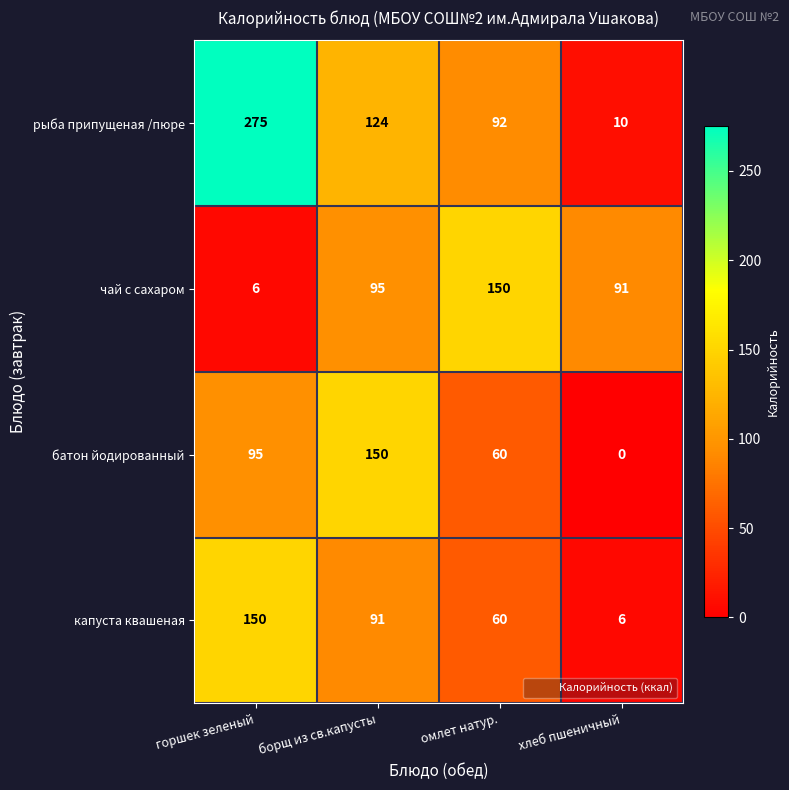

How many categories are shown in the chart?

4